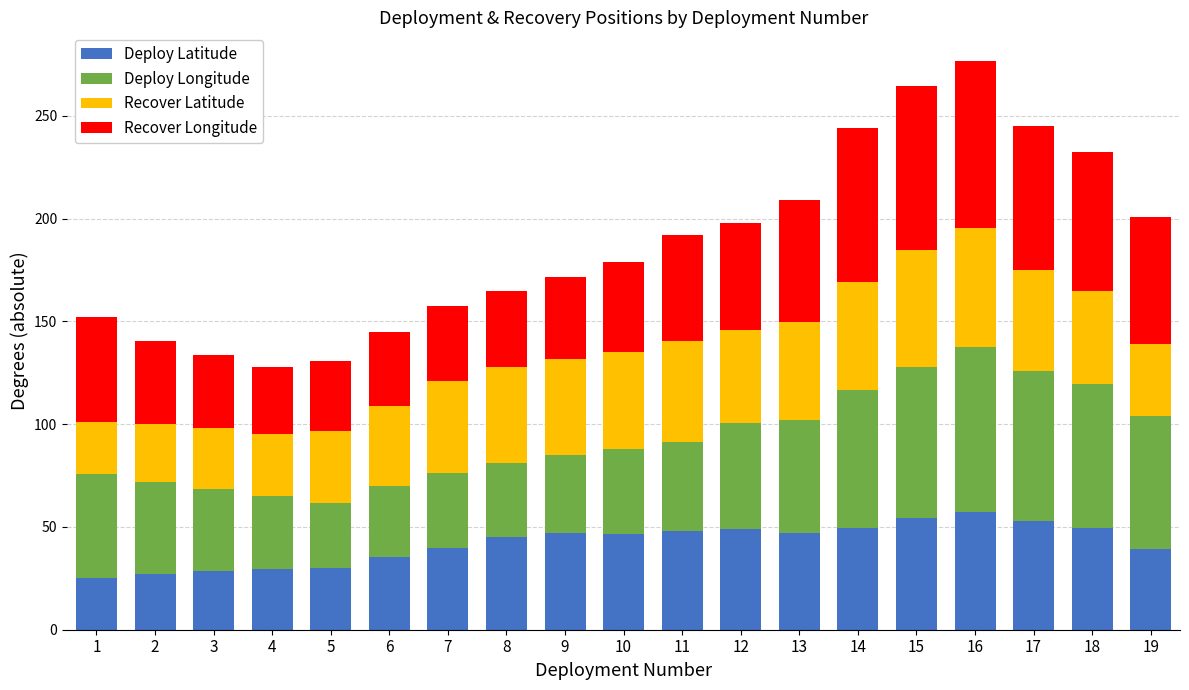

What is the highest value of the Deploy Latitude series?

57.1